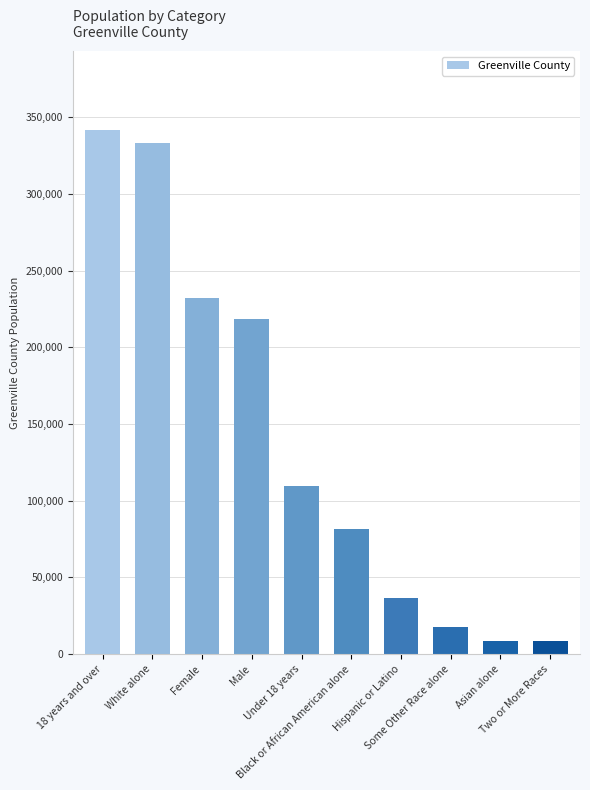

What is the greatest value displayed?

341908